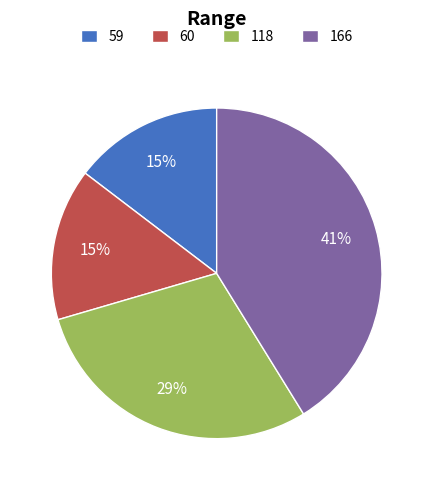

Do 118 and 60 together represent more than half of the pie?

No